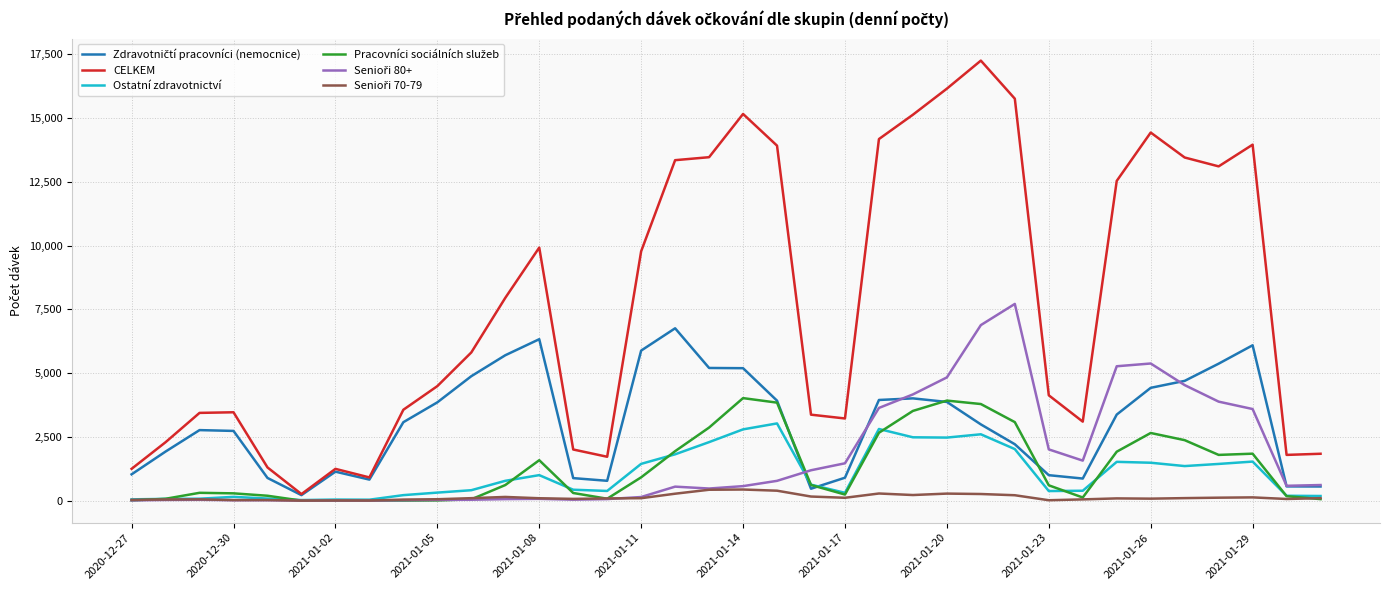

What is the maximum value shown in the chart?

17252